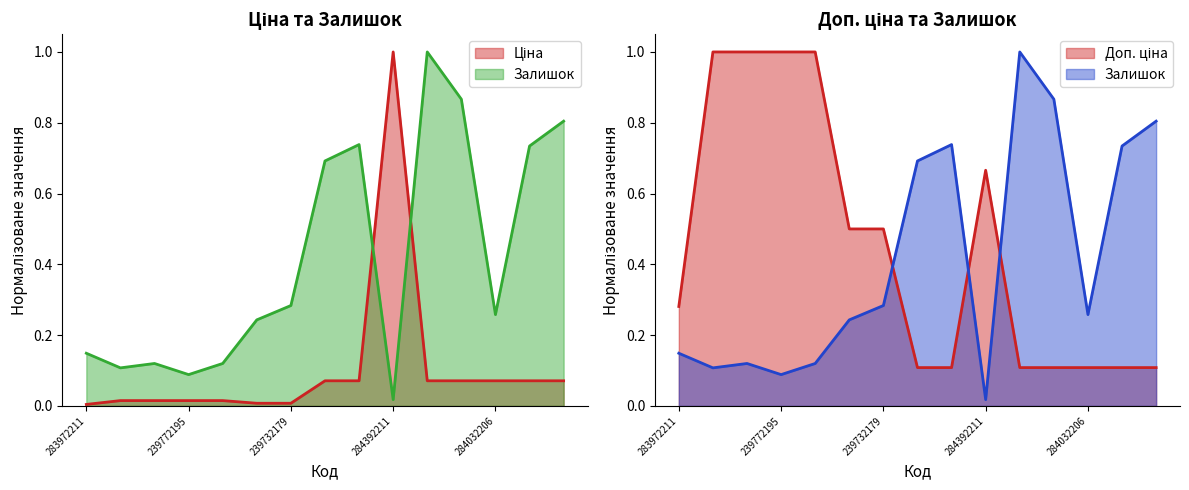

Is the value of Залишок at 284032202 greater than the value of Доп. ціна at 284032206?

Yes